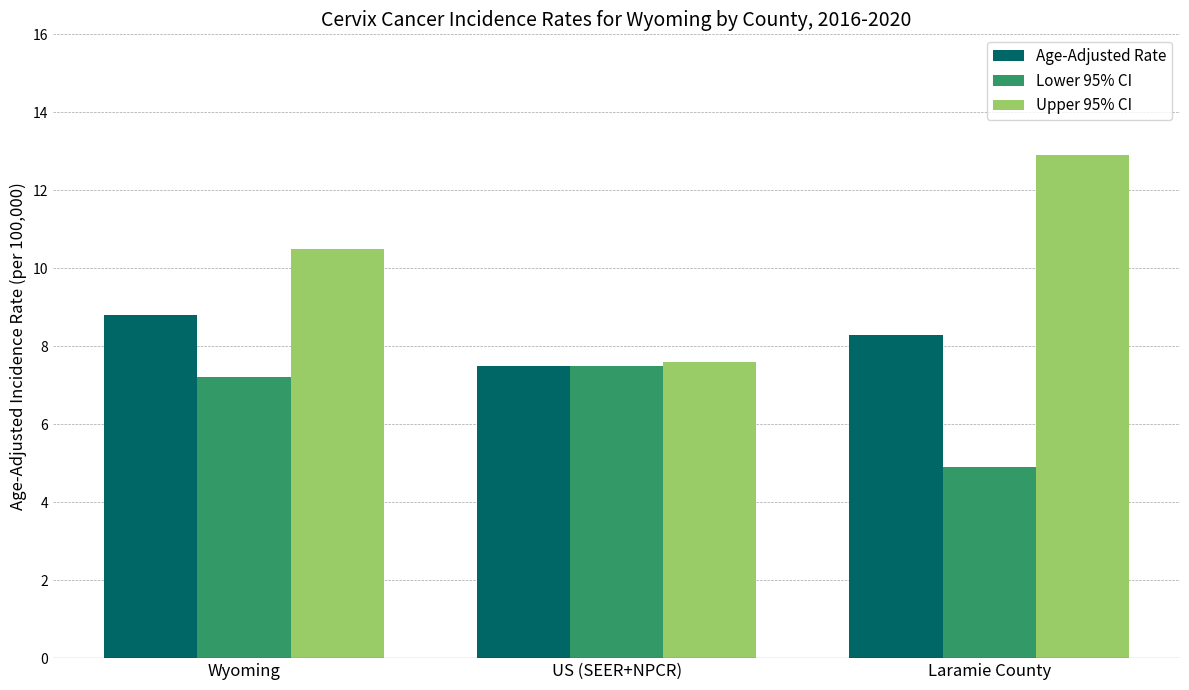

How many values in the Age-Adjusted Rate series exceed 8?

2